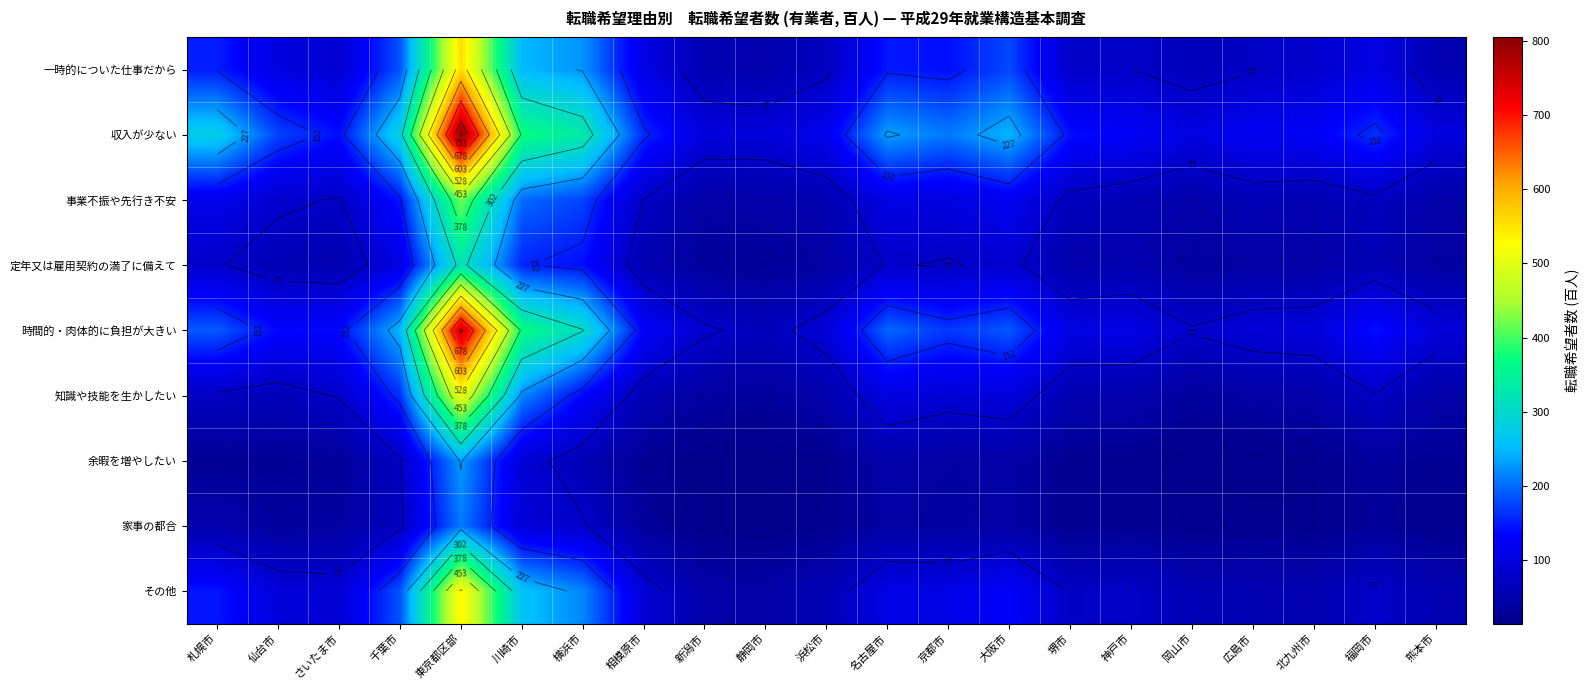

At which label does 余暇を増やしたい reach its minimum?

静岡市